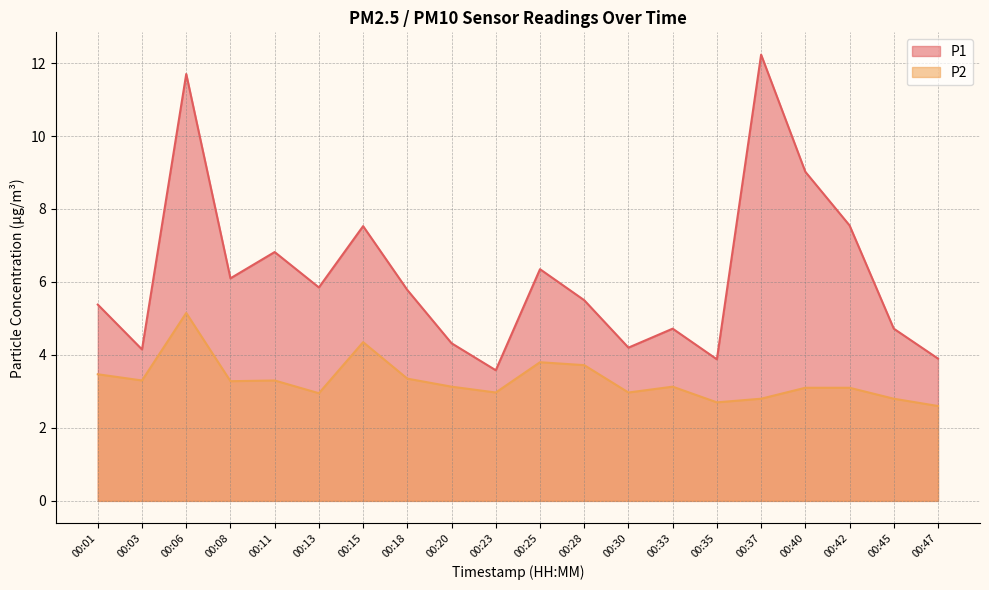

True or false: P2 and P1 intersect in this chart.

False